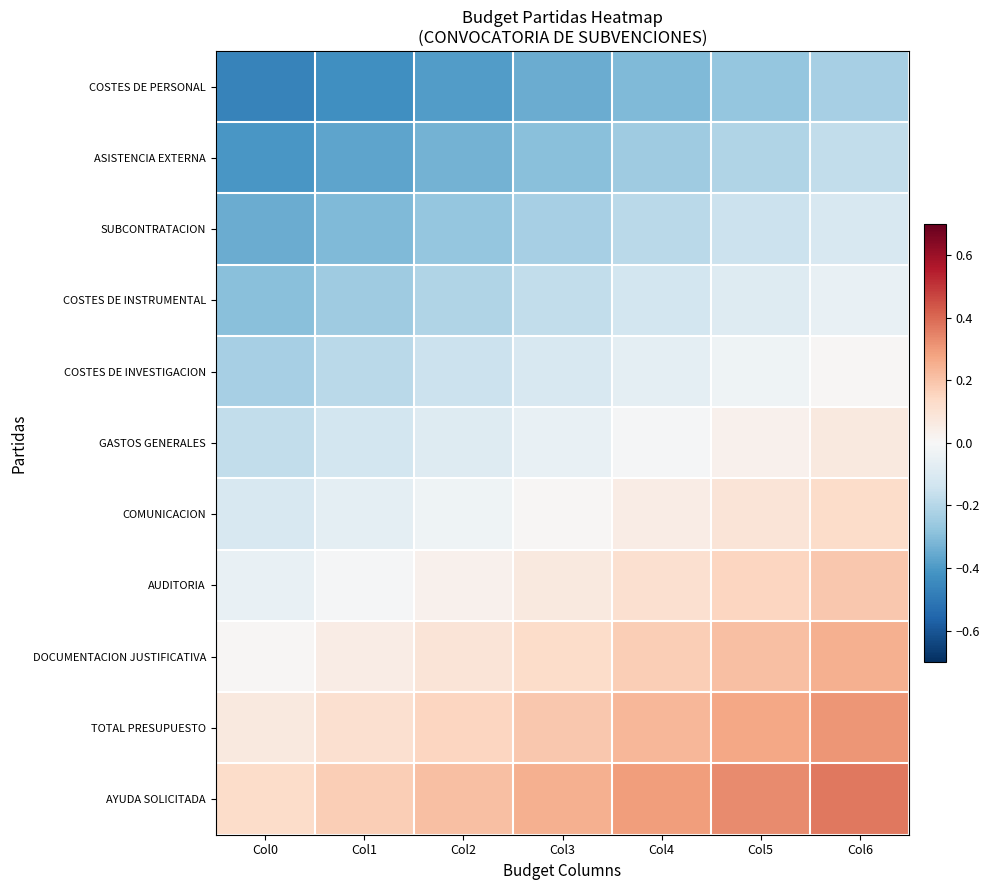

What is the spread (max minus min) of values at Col5?

0.6